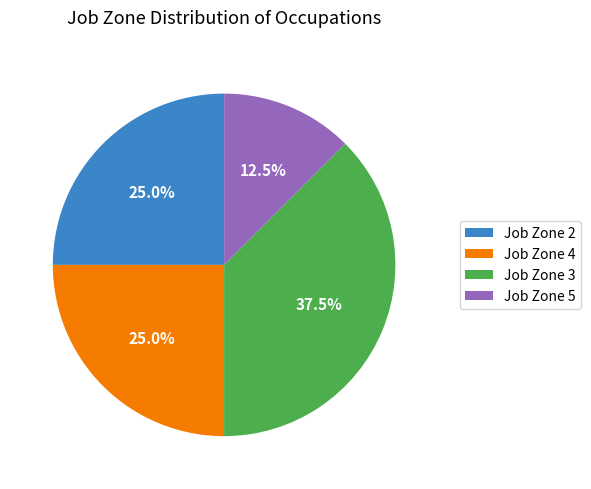

Does any single category account for the majority?

No